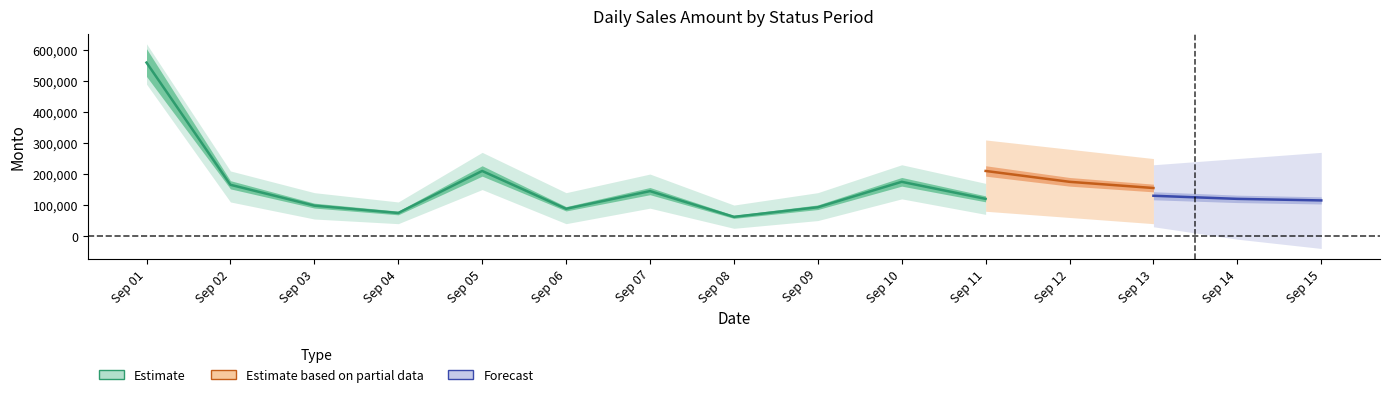

Does the chart display data point markers on the line(s)?

No